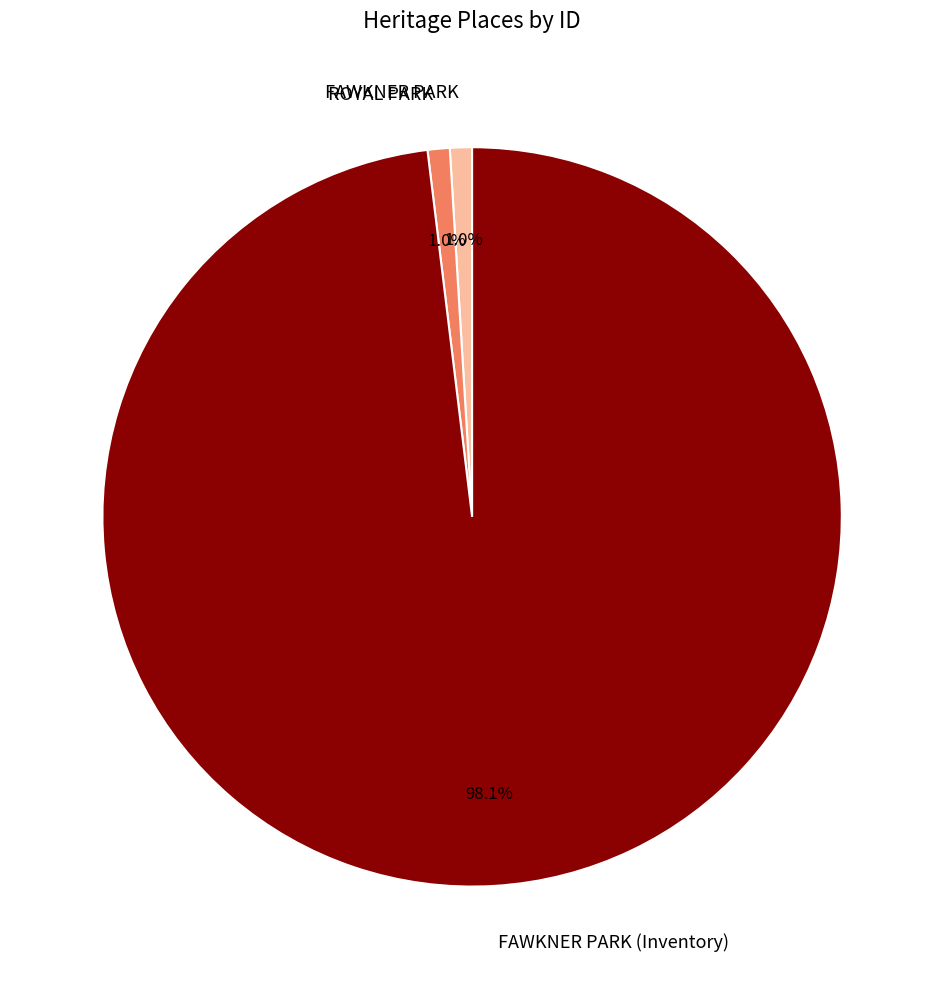

Do FAWKNER PARK and FAWKNER PARK (Inventory) together represent more than half of the pie?

Yes